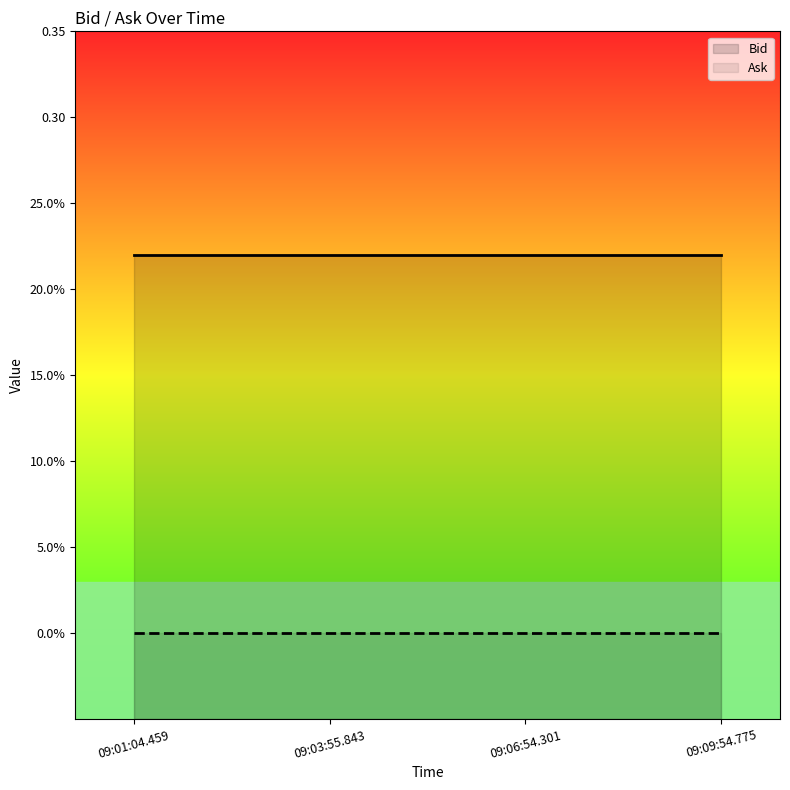

True or false: Bid and Ask intersect in this chart.

False